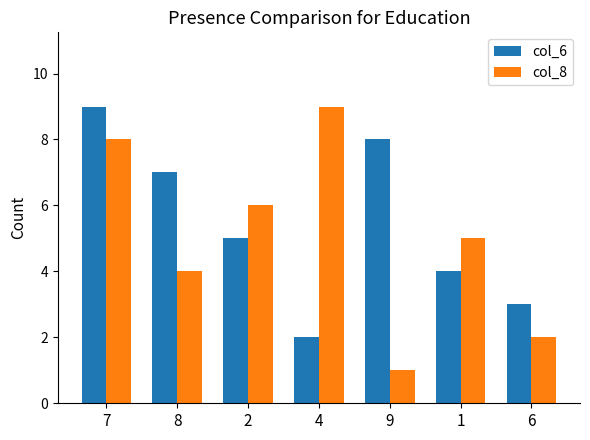

What is the value of the col_6 bar at the 7th from the left?

3